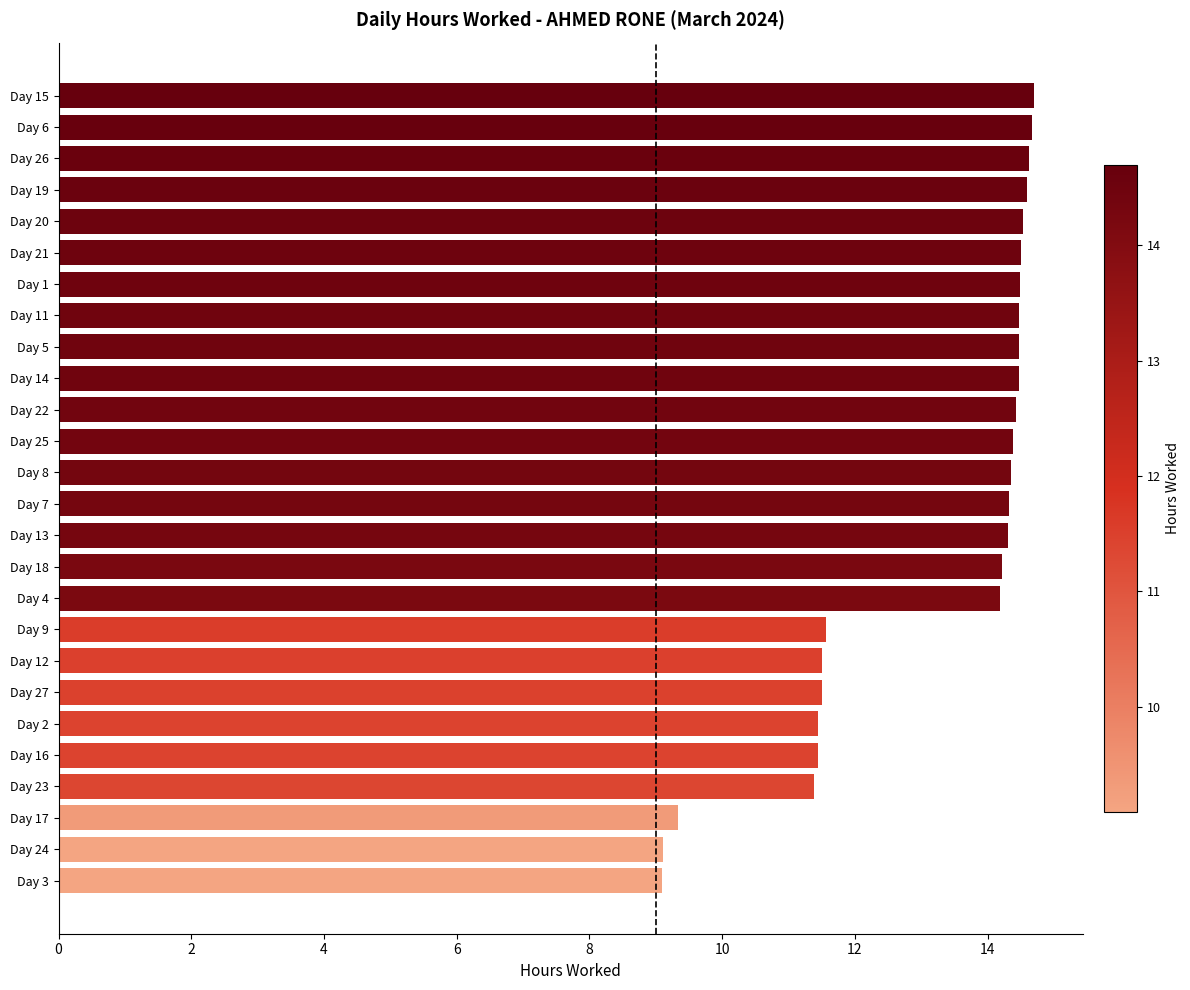

What is the smallest value displayed?

9.1